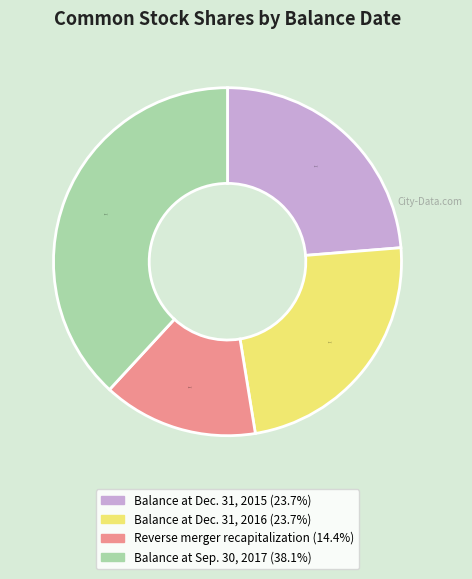

Is it true that Balance at Sep. 30, 2017 is 38% of the pie?

True